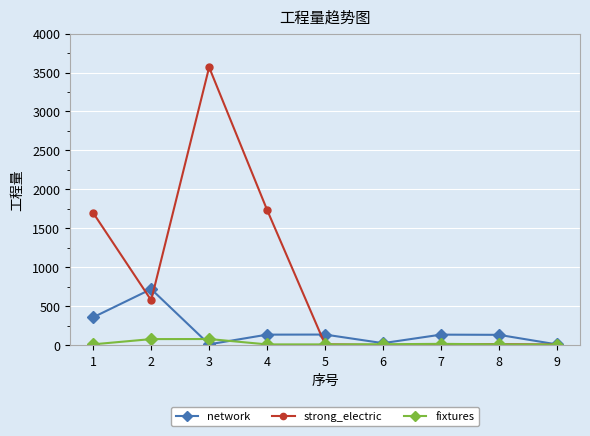

What is the highest value of the strong_electric series?

3567.2